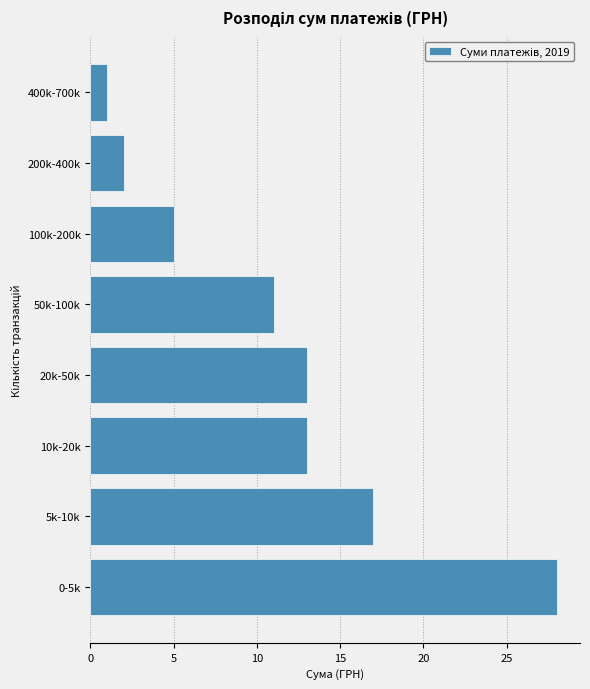

Reading bottom to top, extract all data points from this chart.

28	17	13	13	11	5	2	1